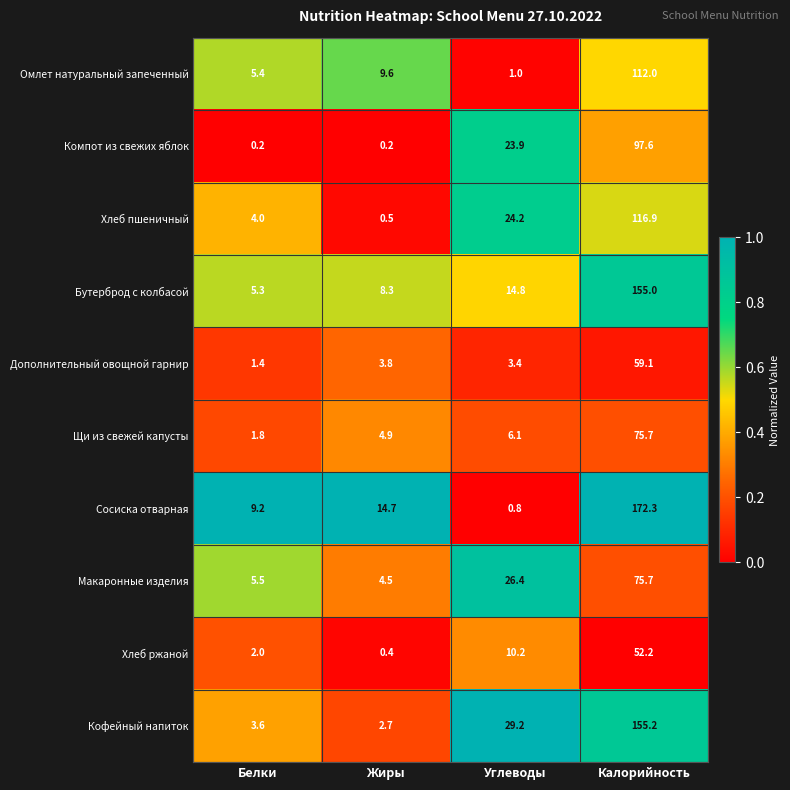

What is the total value across all series at Калорийность?

1071.7